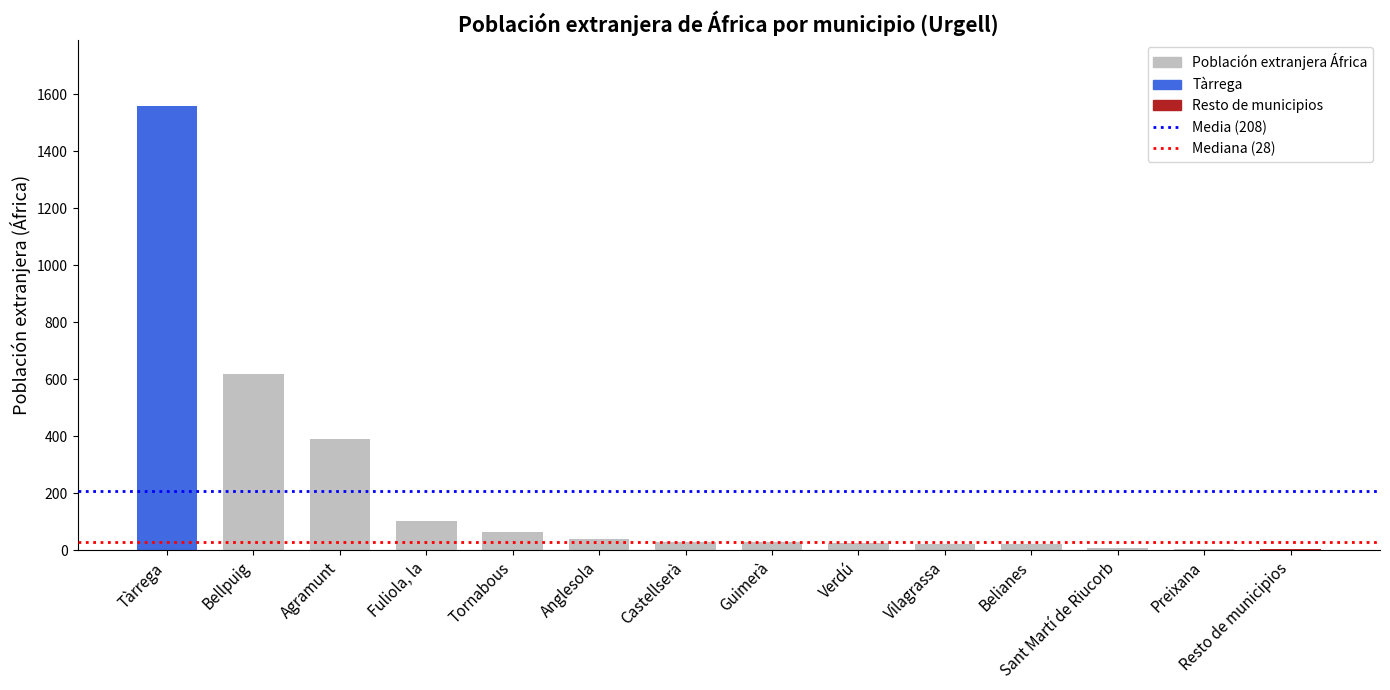

What is the maximum value shown in the chart?

1558